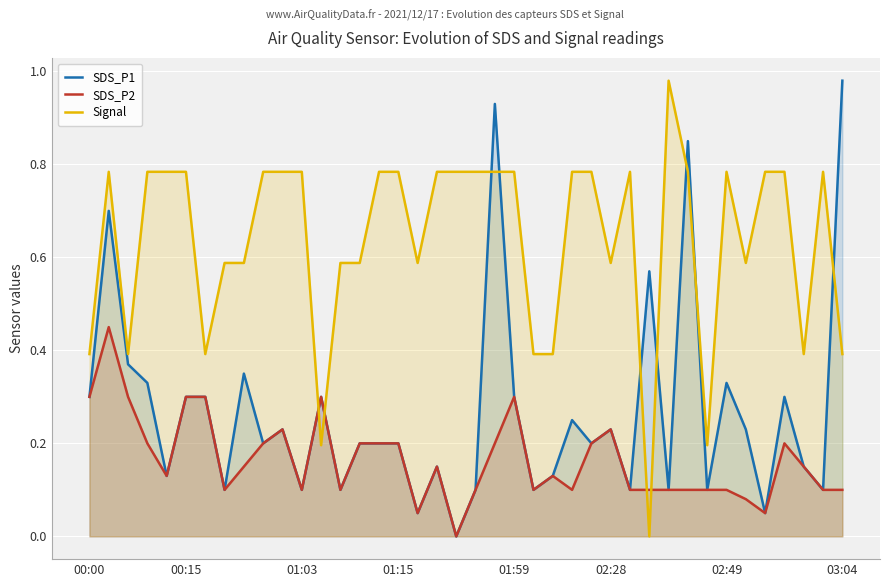

List the series in order of their overall mean, highest first.

Signal, SDS_P1, SDS_P2